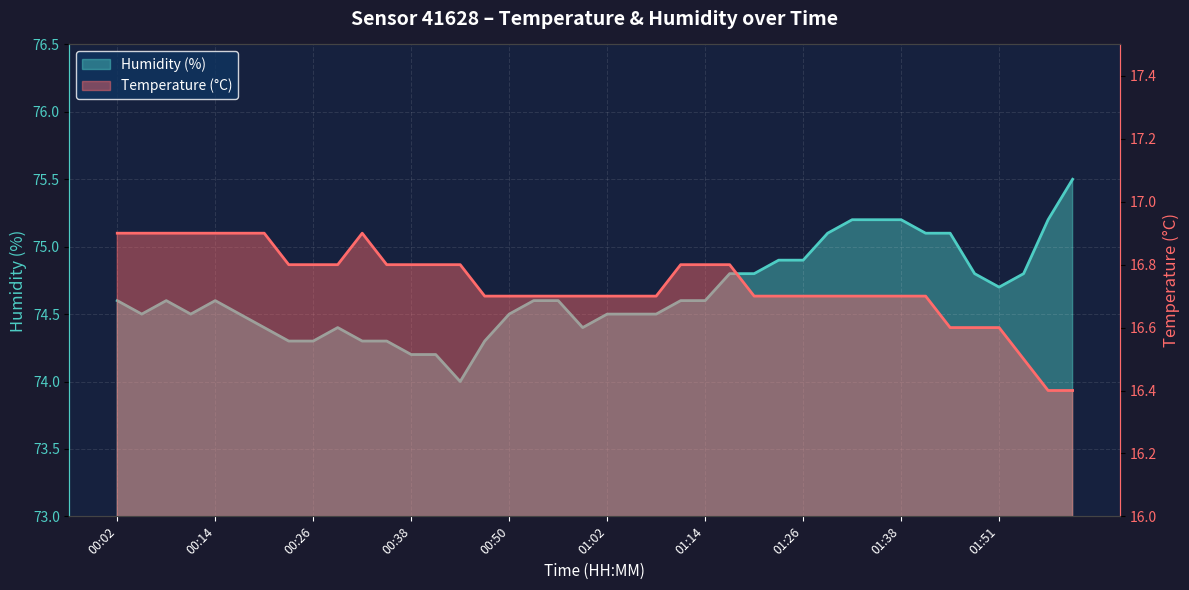

Which category has the highest value across all series?

02:00